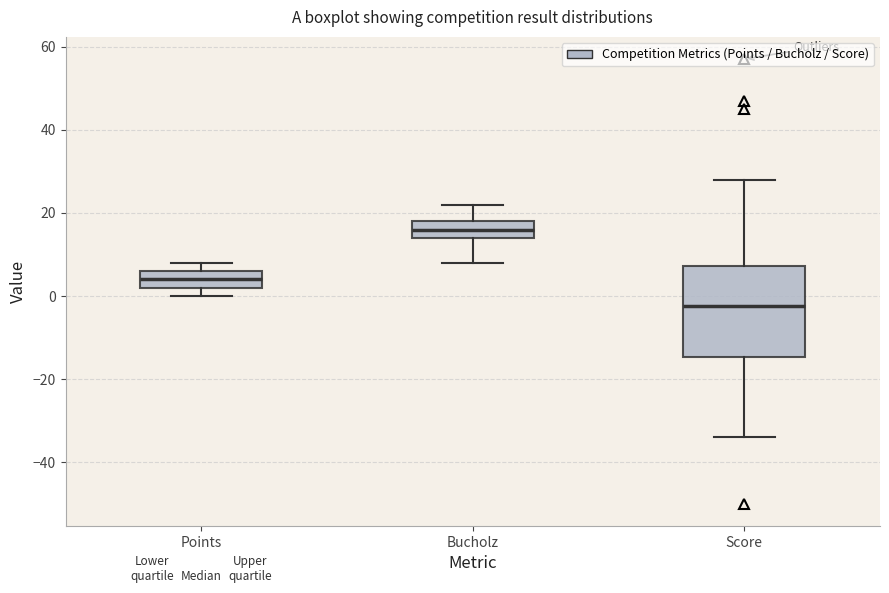

Which box's median line is the lowest?

Score